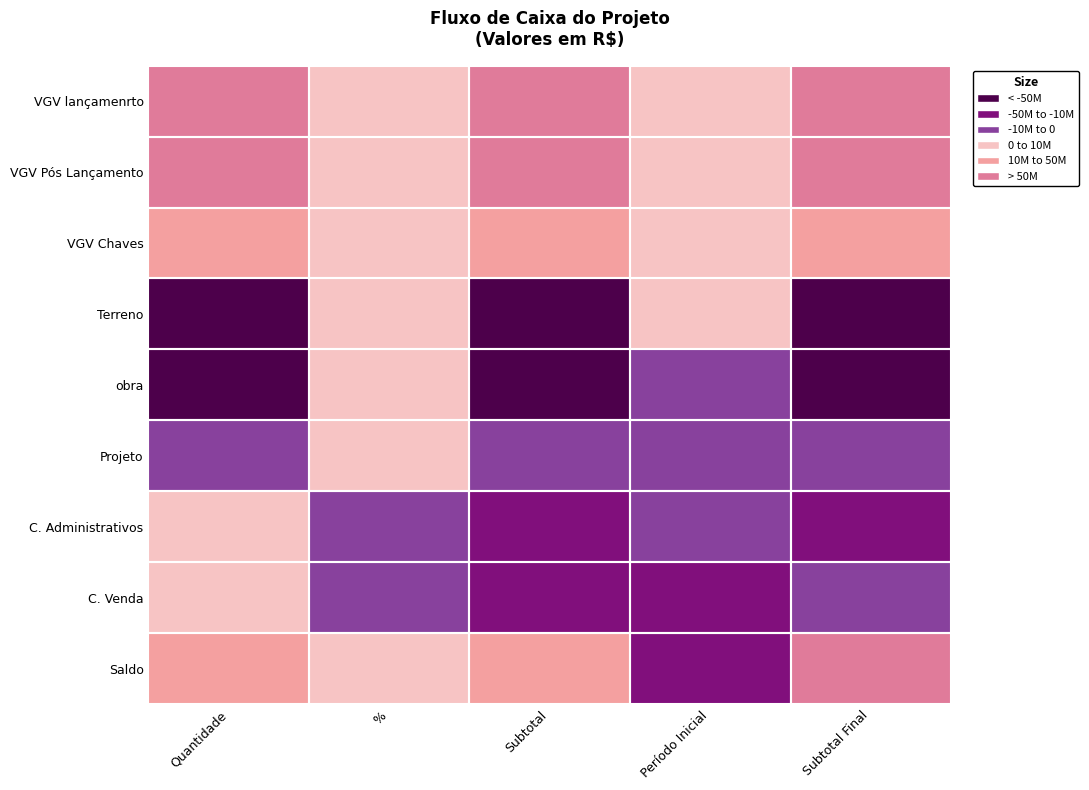

Reading right to left, extract all data points from this chart.

VGV lançamenrto: Subtotal Final=90000000.0	Período Inicial=909090.9	Subtotal=120000000.0	%=0.4	Quantidade=120000000.0
VGV Pós Lançamento: Subtotal Final=112500000.0	Período Inicial=1562500.0	Subtotal=150000000.0	%=0.5	Quantidade=150000000.0
VGV Chaves: Subtotal Final=30000000.0	Período Inicial=0.0	Subtotal=30000000.0	%=0.1	Quantidade=30000000.0
Terreno: Subtotal Final=-70000000.0	Período Inicial=0.0	Subtotal=-70000000.0	%=0.0	Quantidade=-70000000.0
obra: Subtotal Final=-114407494.4	Período Inicial=-4766978.9	Subtotal=-114407494.4	%=0.0	Quantidade=-114407494.4
Projeto: Subtotal Final=-4576299.8	Período Inicial=-4576299.8	Subtotal=-4576299.8	%=0.0	Quantidade=-4576299.8
C. Administrativos: Subtotal Final=-27900000.0	Período Inicial=-109090.9	Subtotal=-36000000.0	%=-0.1	Quantidade=0.0
C. Venda: Subtotal Final=-3000000.0	Período Inicial=-12000000.0	Subtotal=-30000000.0	%=-0.1	Quantidade=0.0
Saldo: Subtotal Final=201600000.0	Período Inicial=-11200000.0	Subtotal=45016205.8	%=0.0	Quantidade=45016205.8